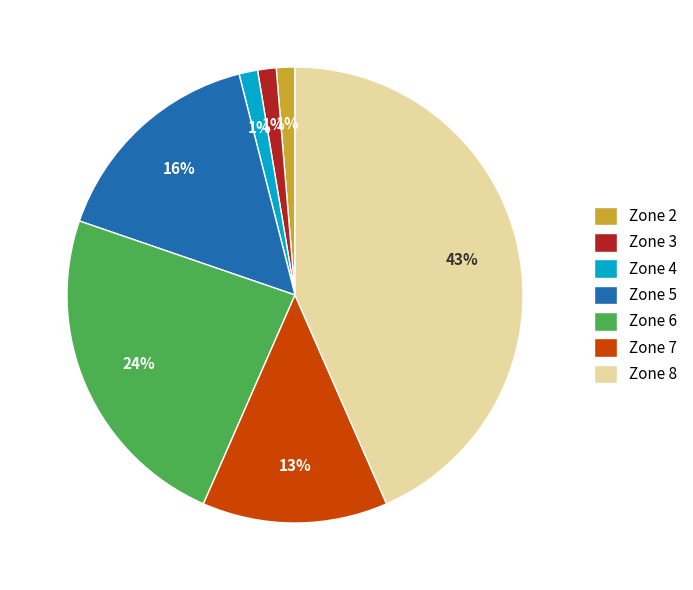

To the nearest percent, what is the average slice percentage?

14%